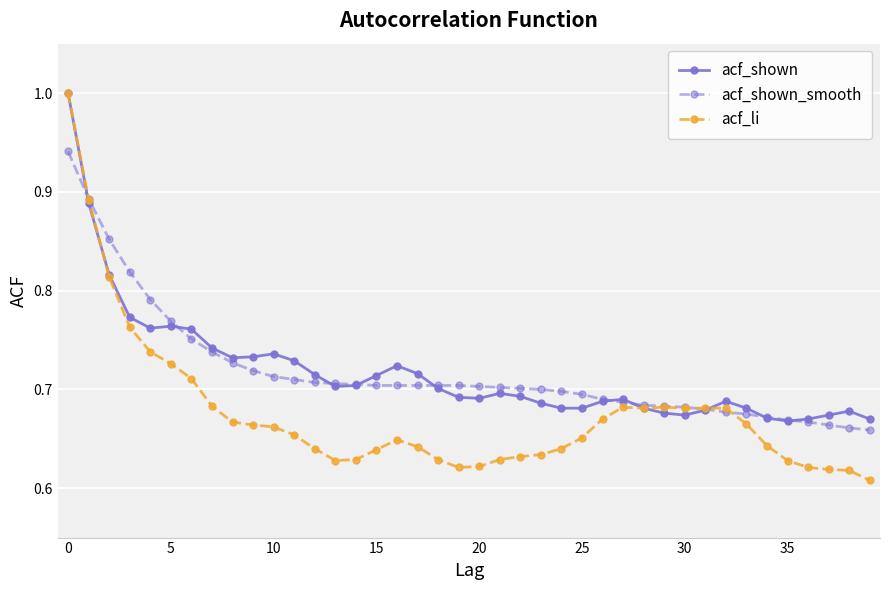

Which series has the largest range (max minus min)?

acf_li